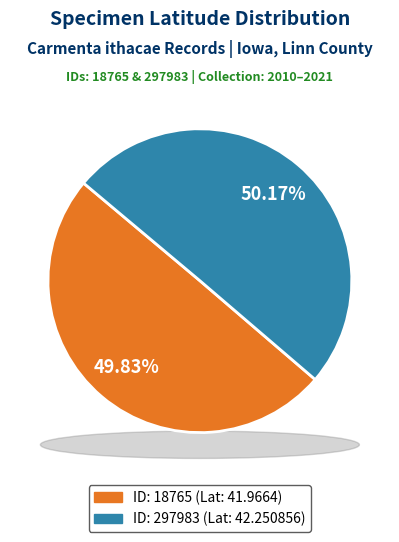

What is the majority slice?

297983